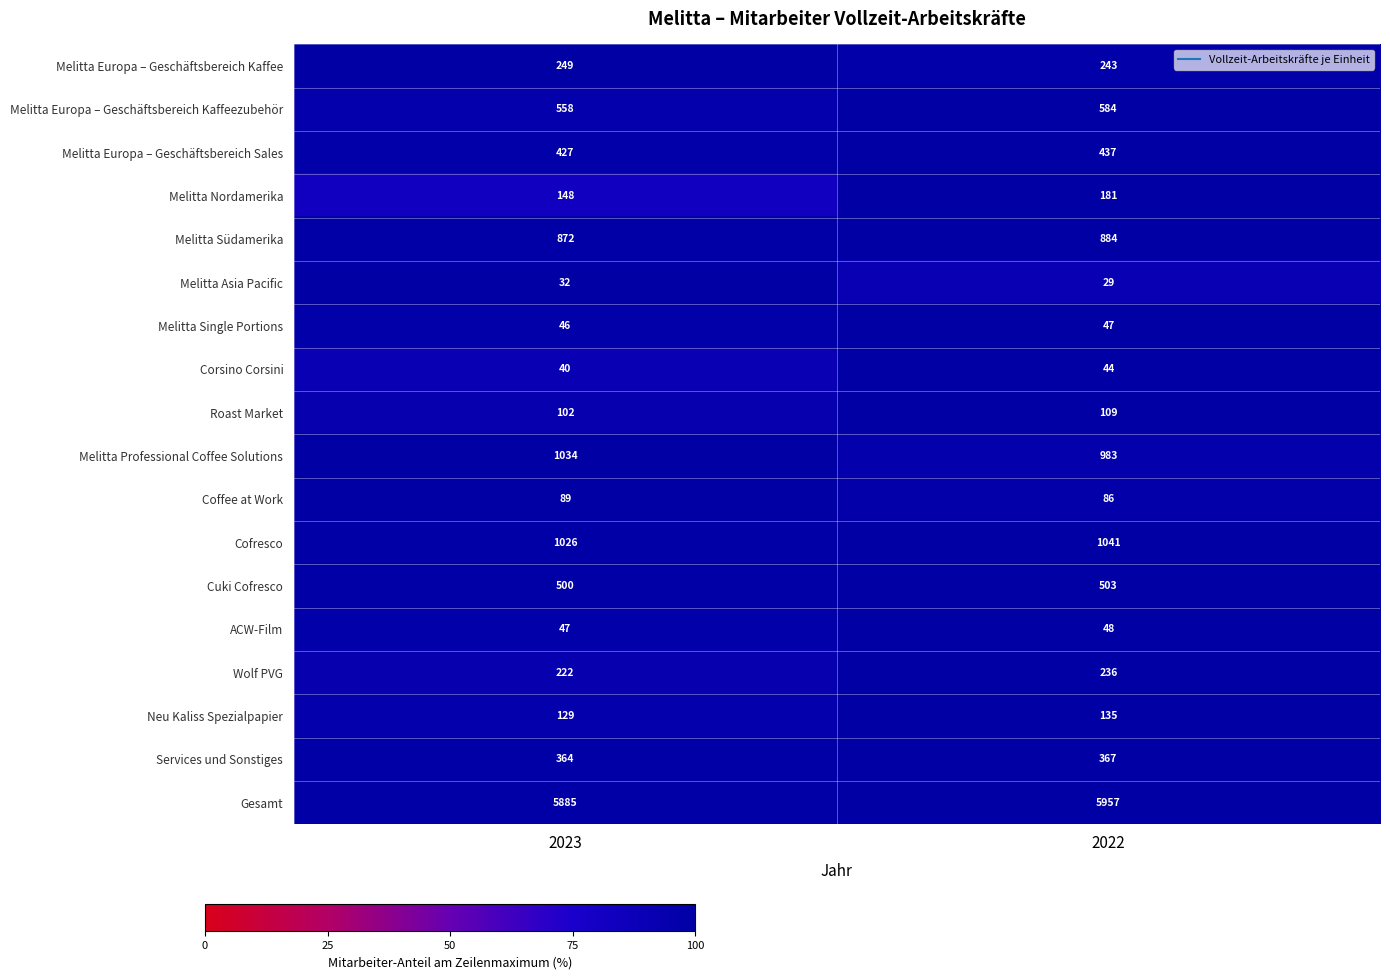

Which series has the largest total across all categories?

Gesamt